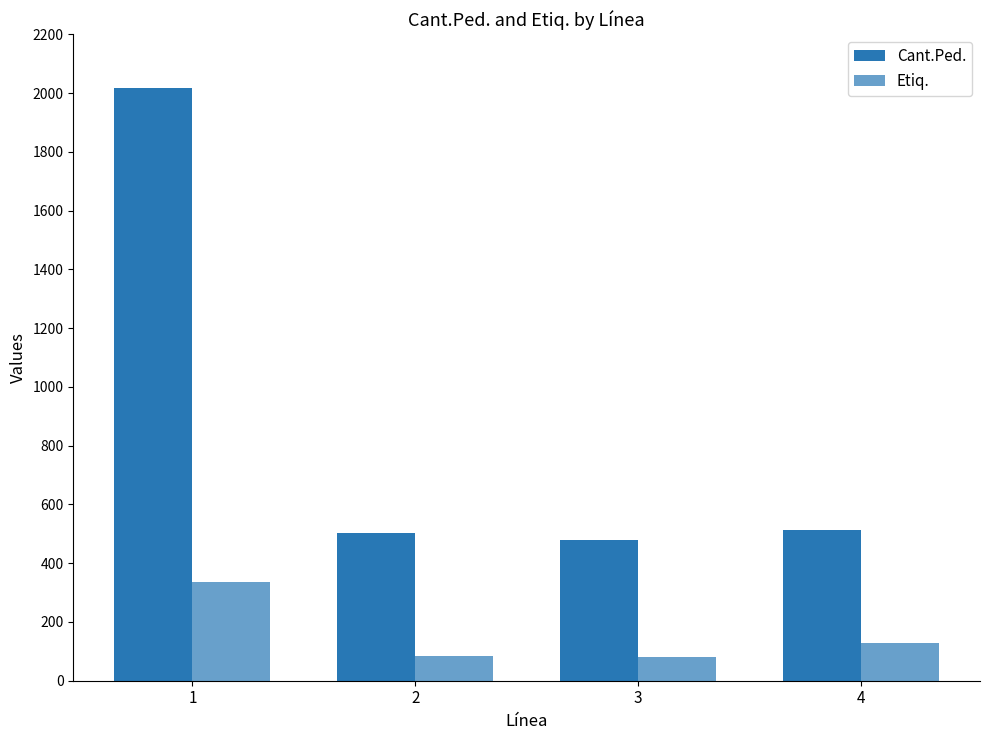

Does the chart contain any negative values?

No